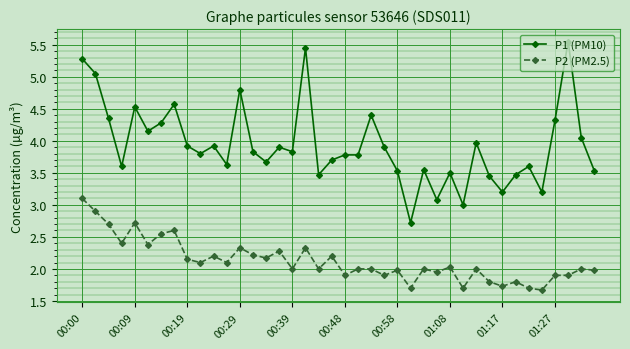

True or false: P2 (PM2.5) has more than 2 interior local peaks.

True